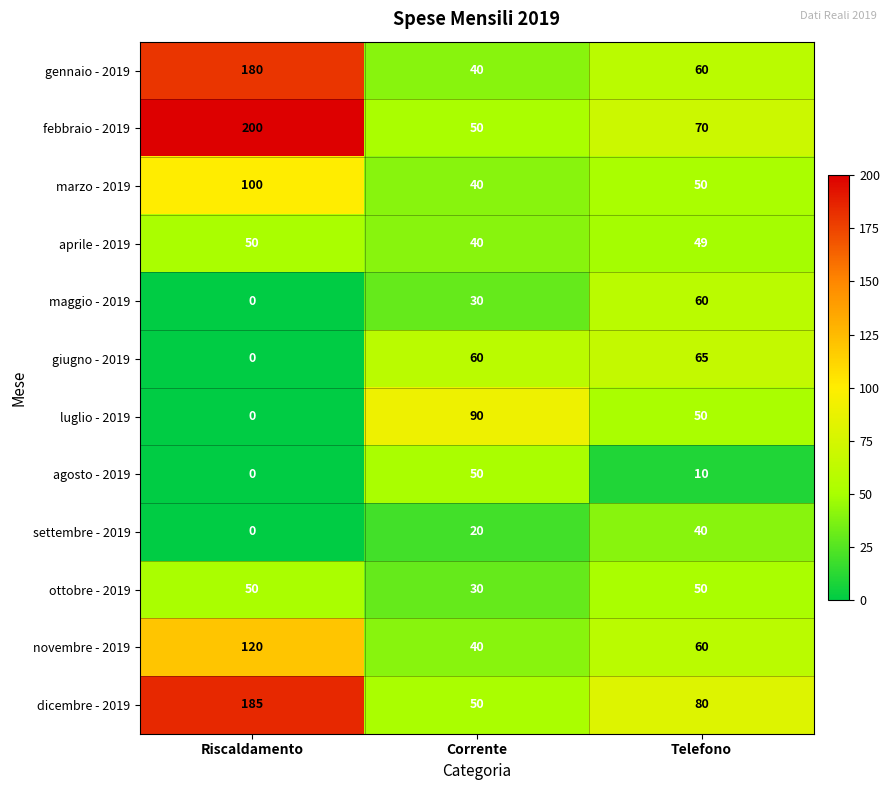

True or false: gennaio - 2019 has a value of 15 at Telefono.

False